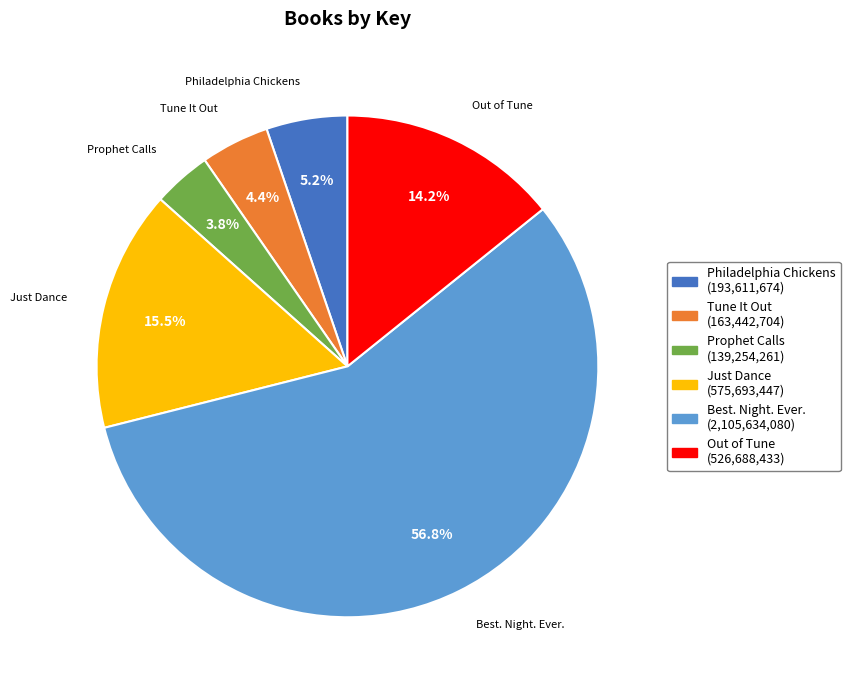

What portion of the pie excludes Just Dance?

84.5%